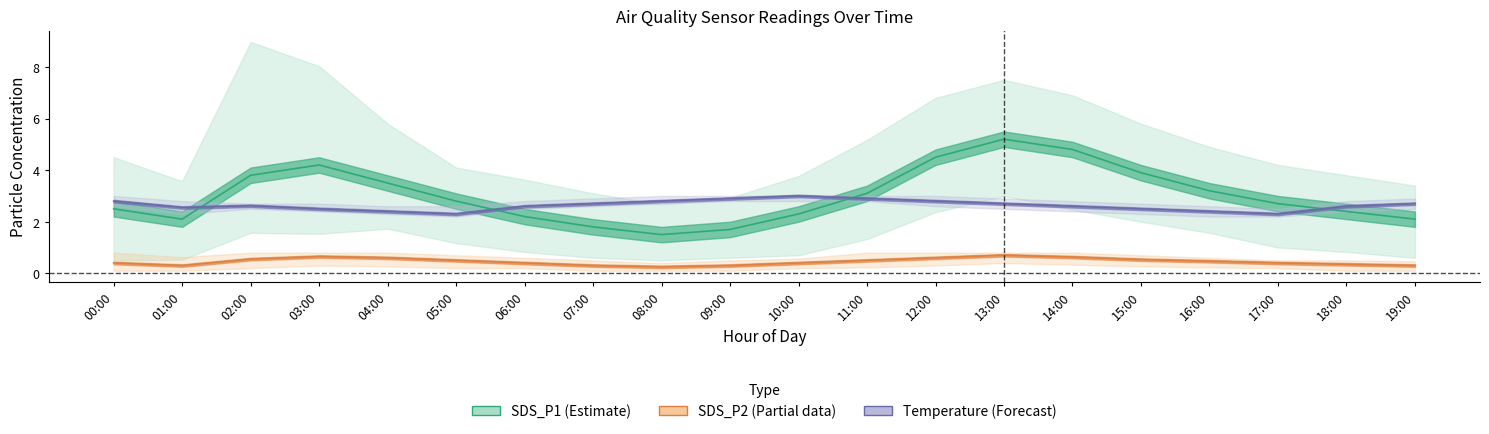

What is the sum of the Temperature (Forecast) values at 17:00 and 15:00?

4.8